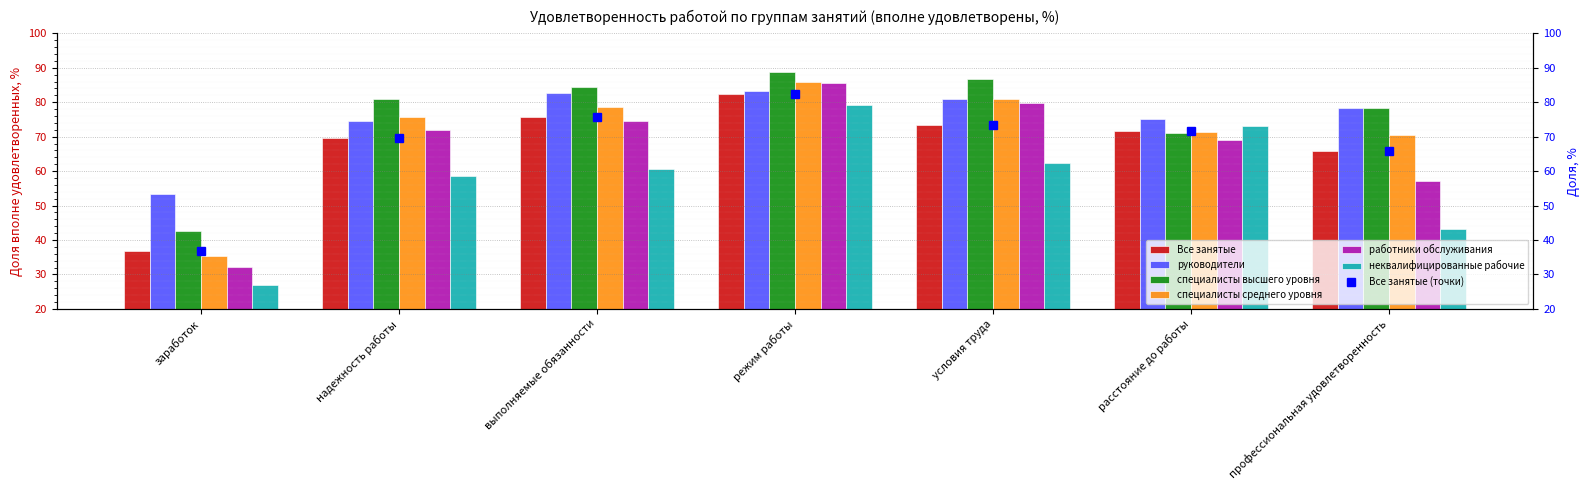

At which label does специалисты высшего уровня reach its minimum?

заработок